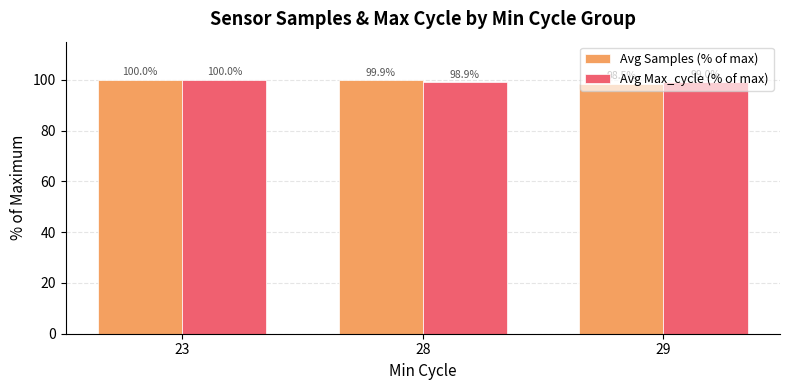

List the labels in order of Avg Max_cycle (% of max) value, largest first.

23, 29, 28